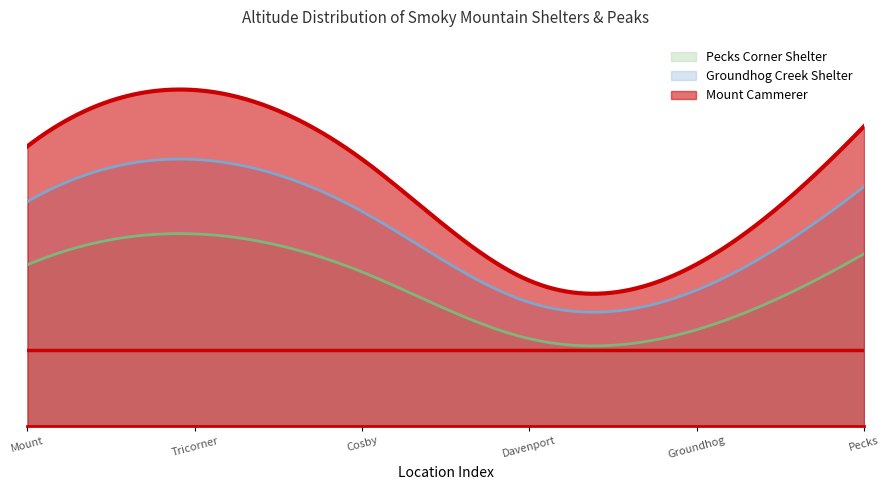

Reading left to right, transcribe all the data shown in this chart.

1502	1804	1432	780	868	1609